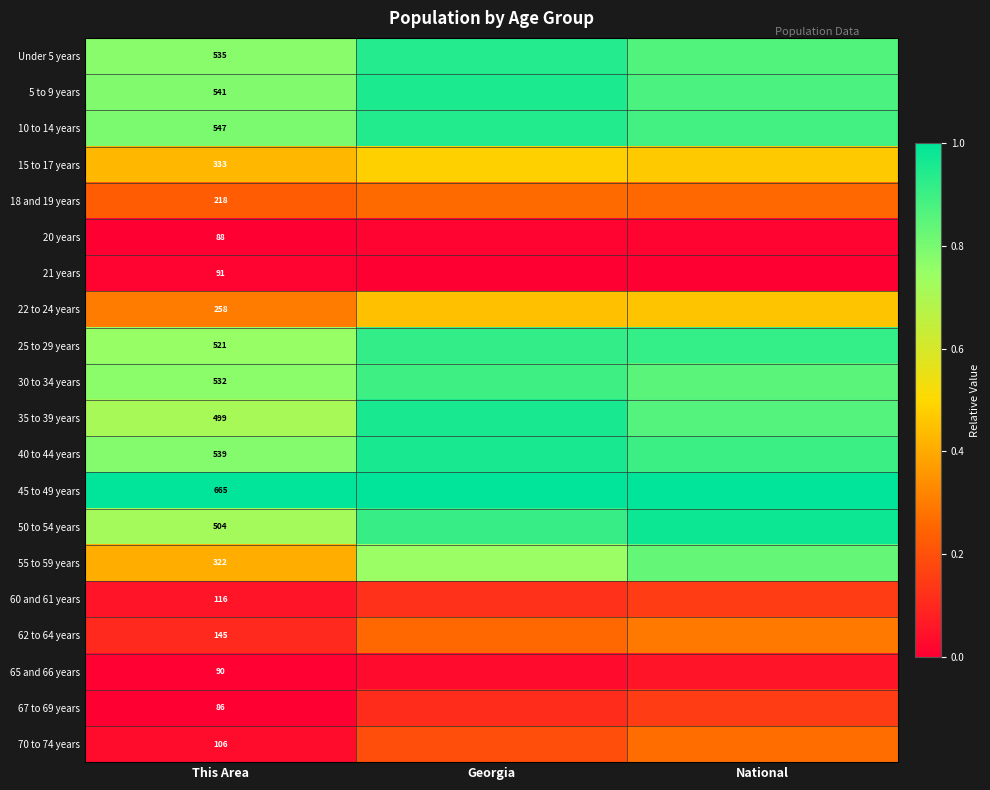

What is the total value across all series at Georgia?

11.1